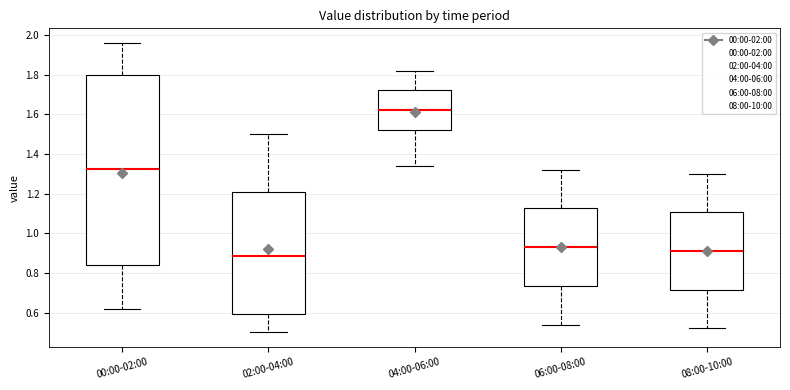

Which box has the lowest median line?

02:00-04:00